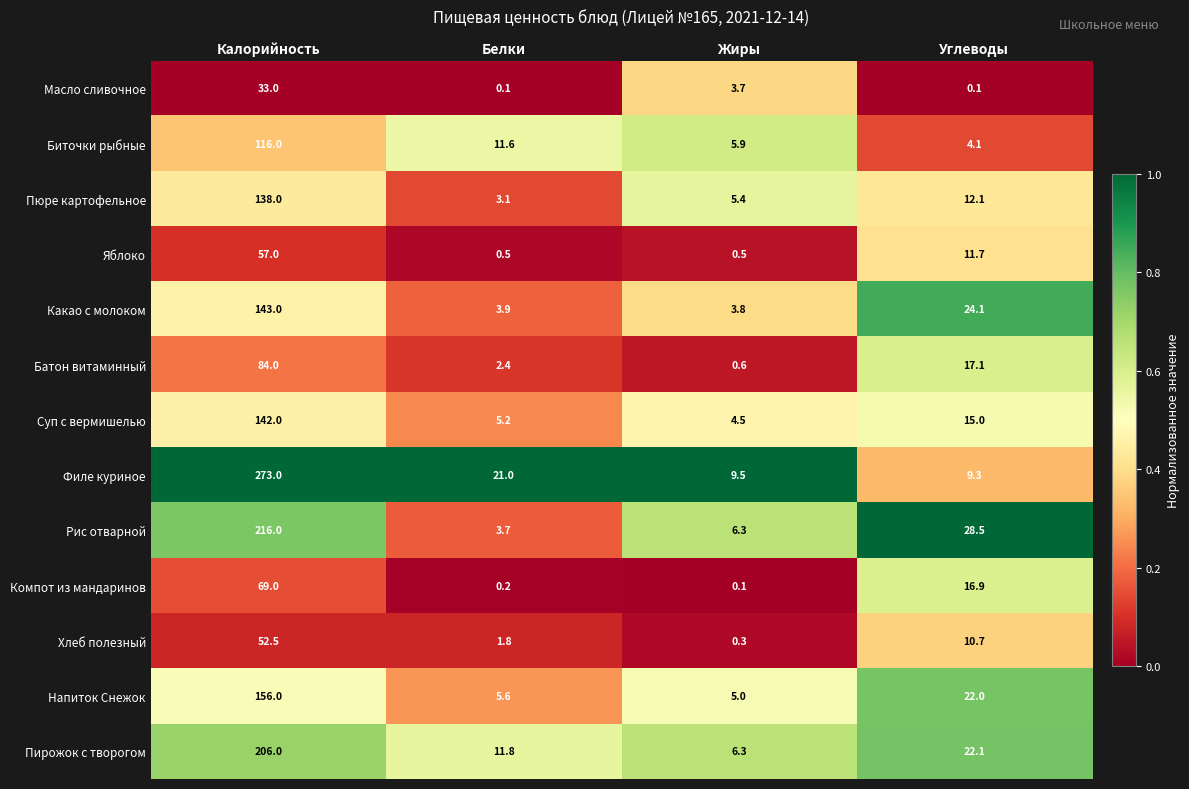

The Рис отварной series shows 216.0 at Калорийность. True or false?

True